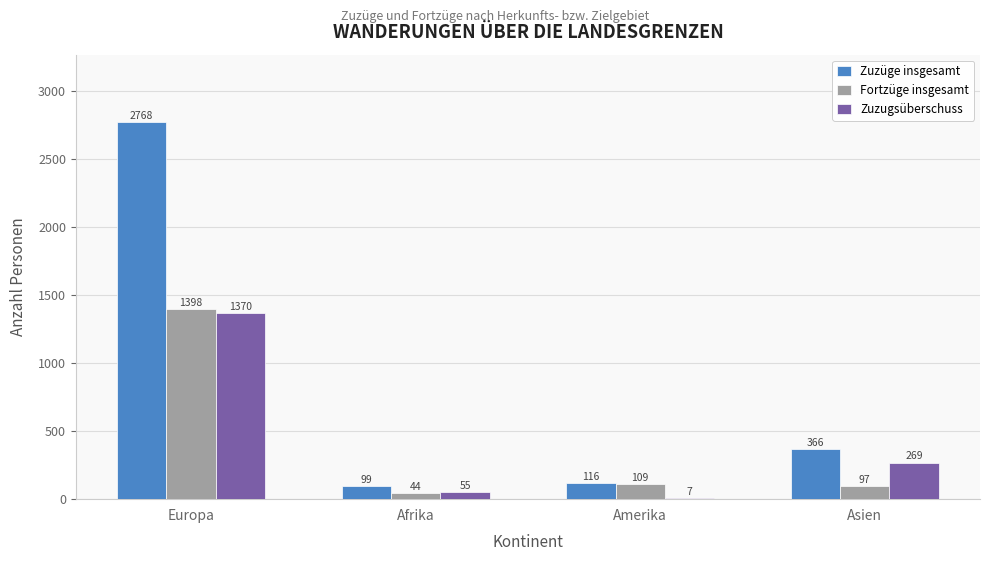

Which series has the largest range (max minus min)?

Zuzüge insgesamt